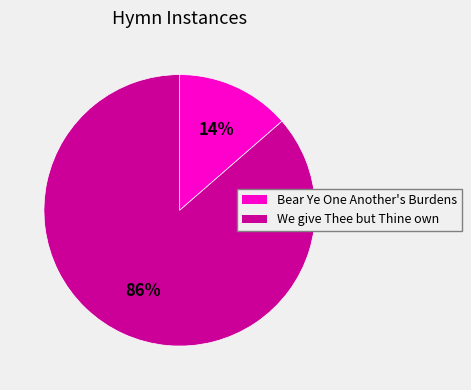

Is the sum of Bear Ye One Another's Burdens and We give Thee but Thine own greater than half?

Yes